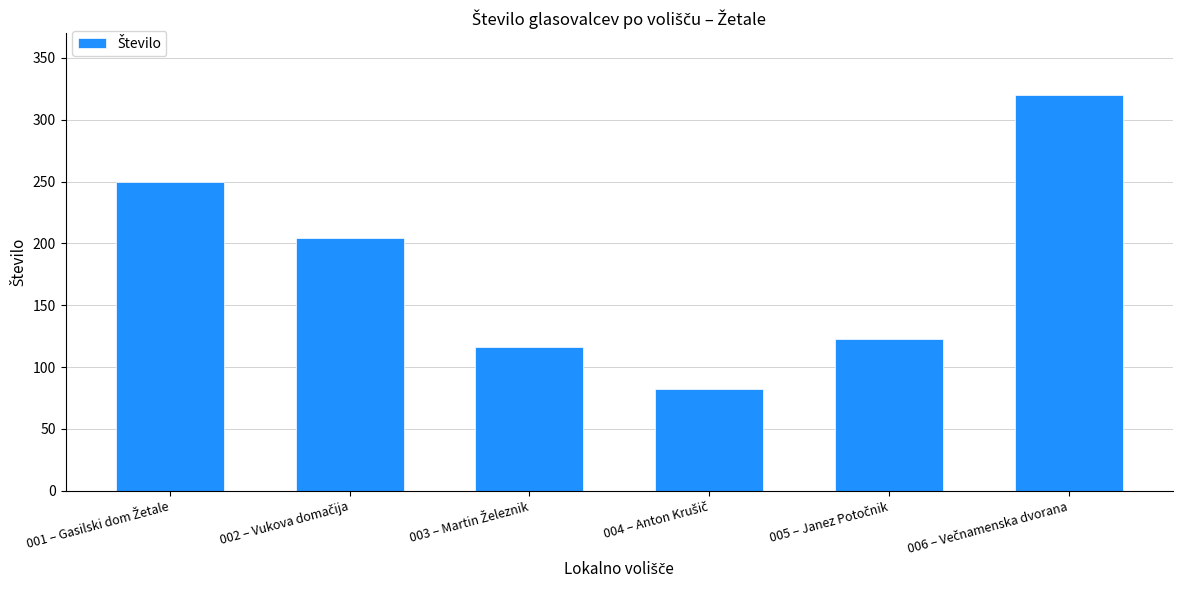

Reading right to left, list all the values displayed in this chart.

320	123	82	116	204	250